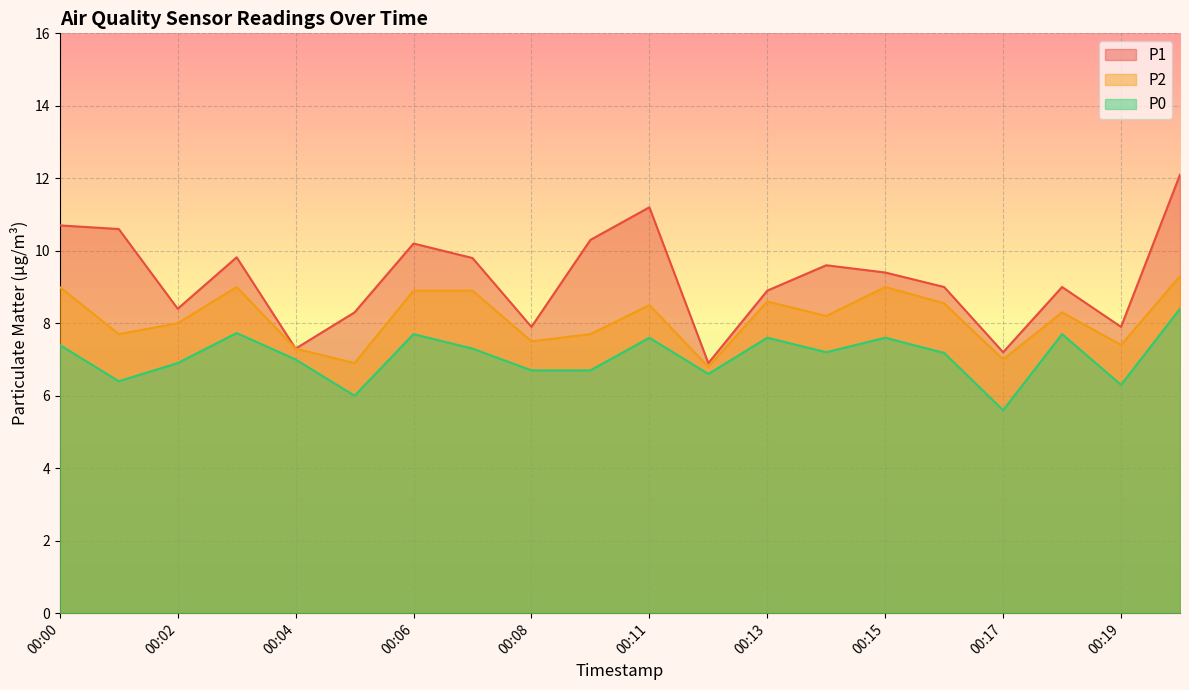

How many lines are shown in the chart?

3